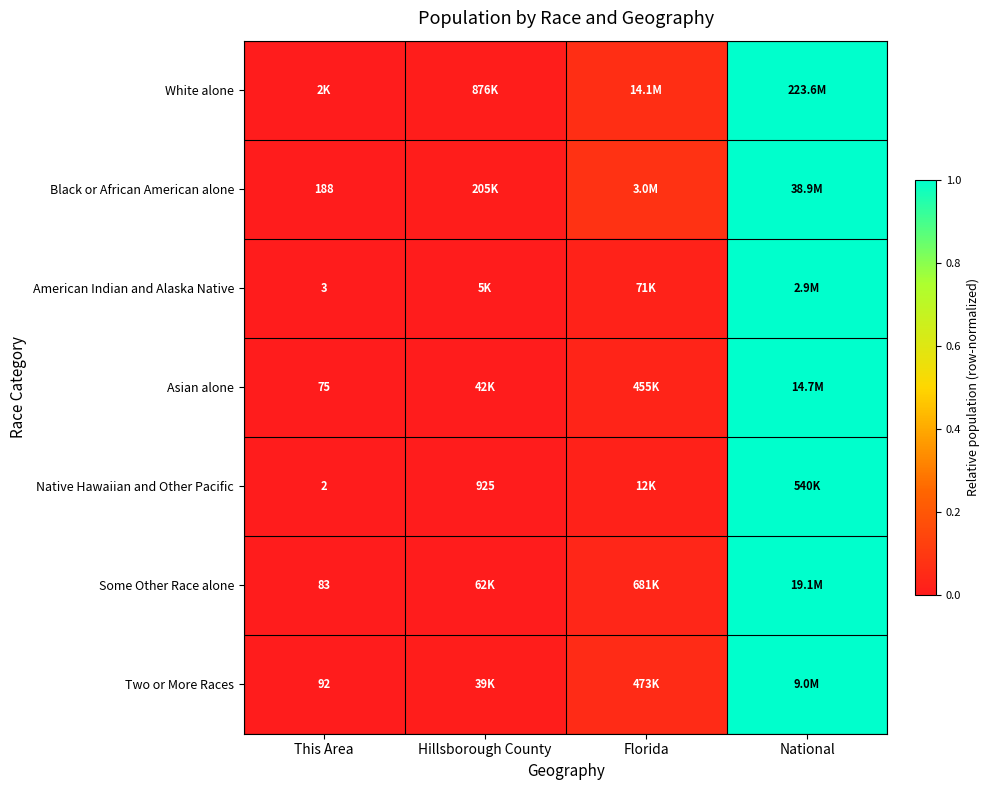

At which category is the sum across all series the highest?

National